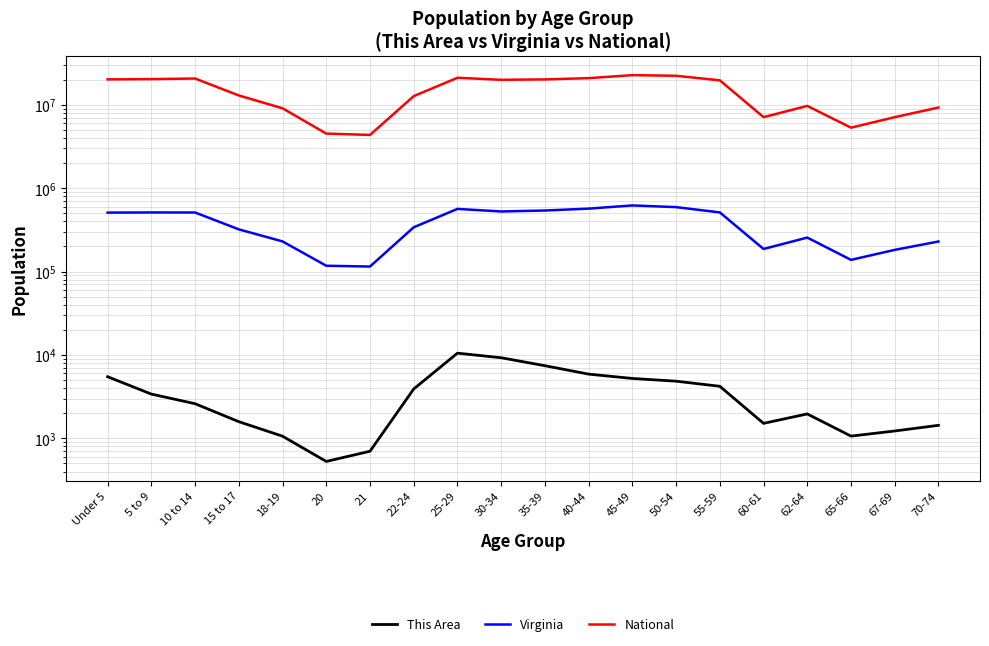

What is the label of the 13th point from the left?

45-49